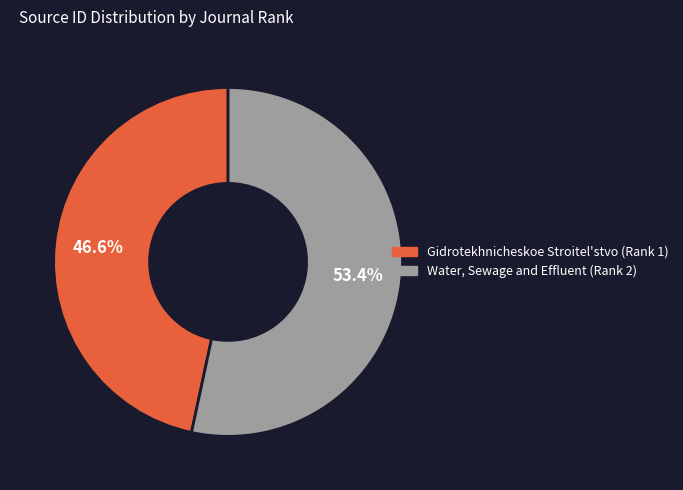

Is the sum of Gidrotekhnicheskoe Stroitel'stvo (Rank 1) and Water, Sewage and Effluent (Rank 2) greater than half?

Yes